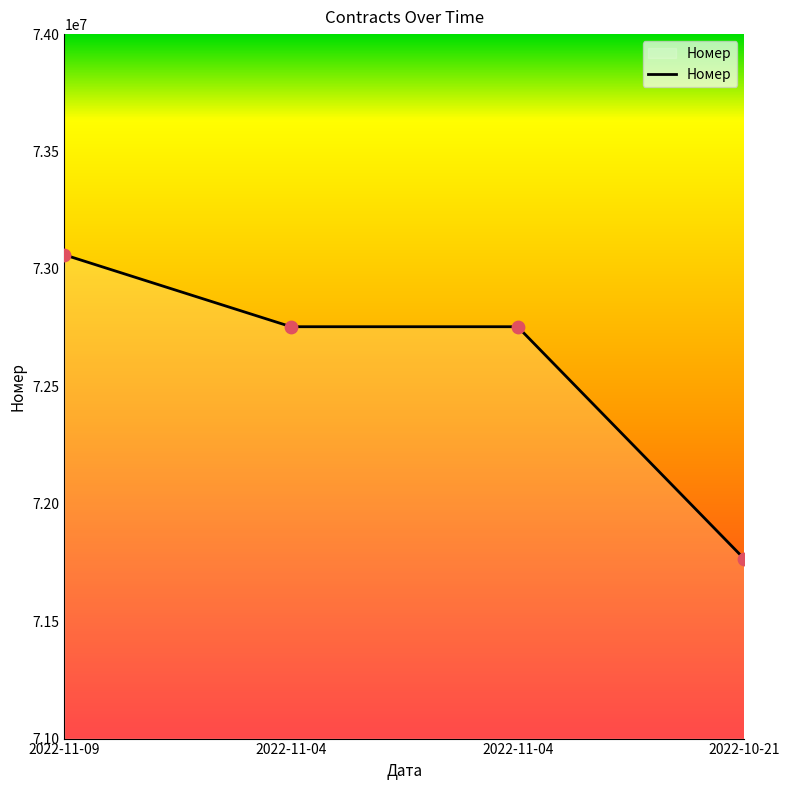

What is the change in value from 2022-11-04 to 2022-11-04?

-1